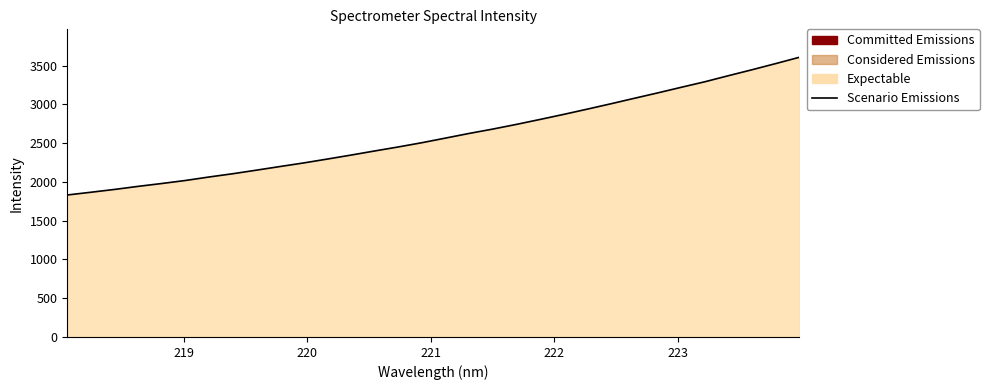

What is the difference between the maximum and minimum values?

1775.5